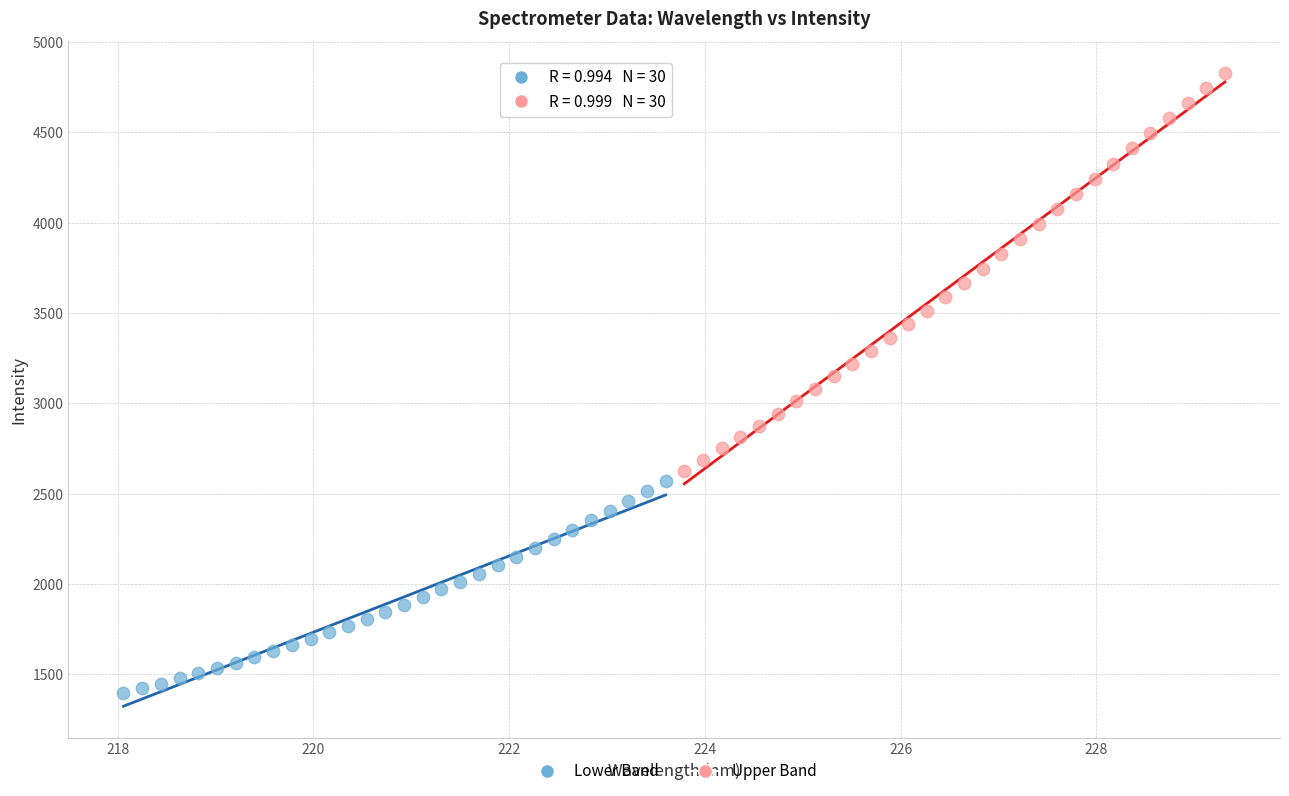

Which series contains the lowest Y value?

Lower Band